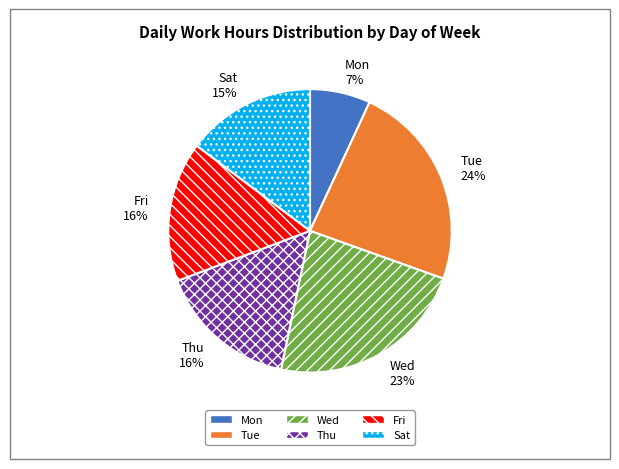

Which category has the biggest portion of the pie?

Tue